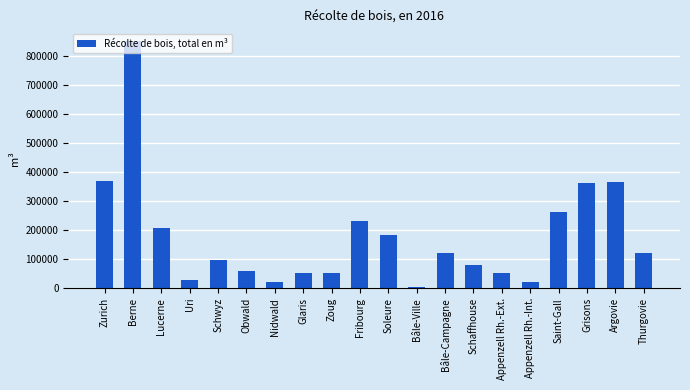

Between Thurgovie and Nidwald, which is larger?

Thurgovie